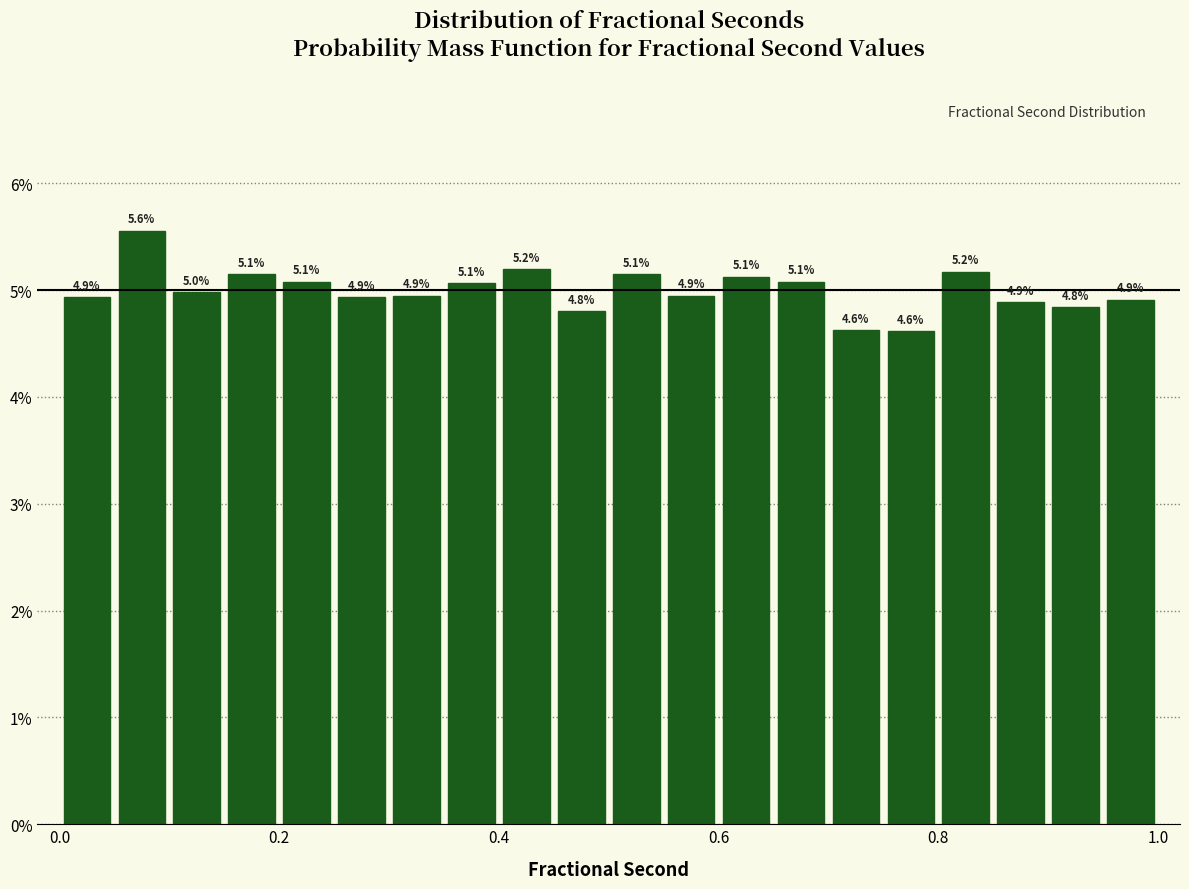

Around what value on the x-axis is the tallest bar? Give the approximate position of its centre, as read against the axis.

0.08